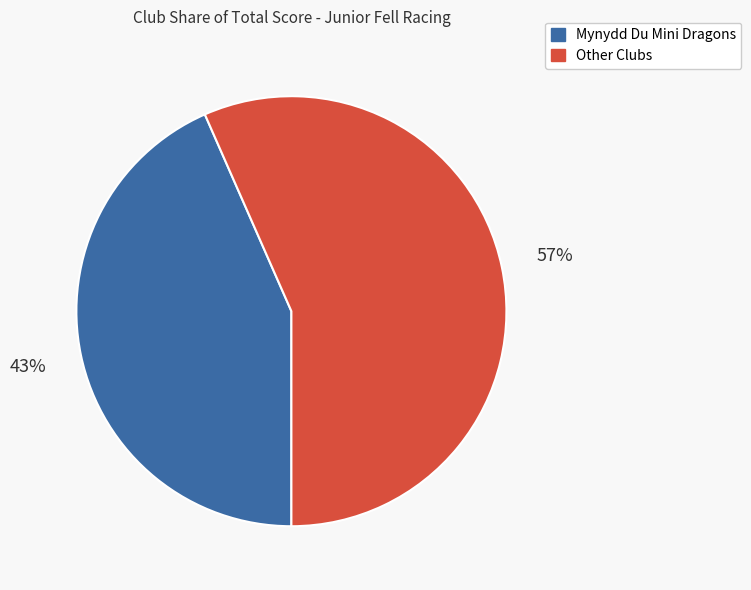

To the nearest percent, what is the average slice percentage?

50%